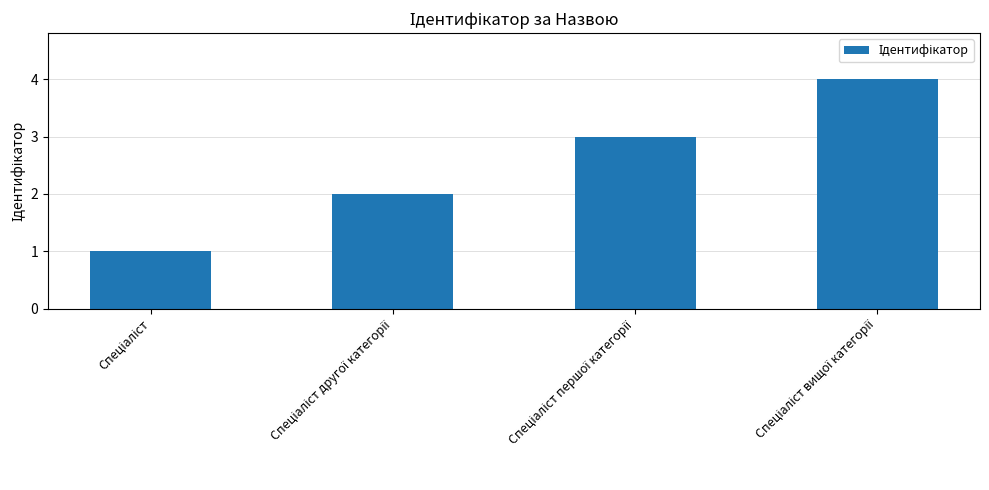

What is the difference between the maximum and minimum values?

3